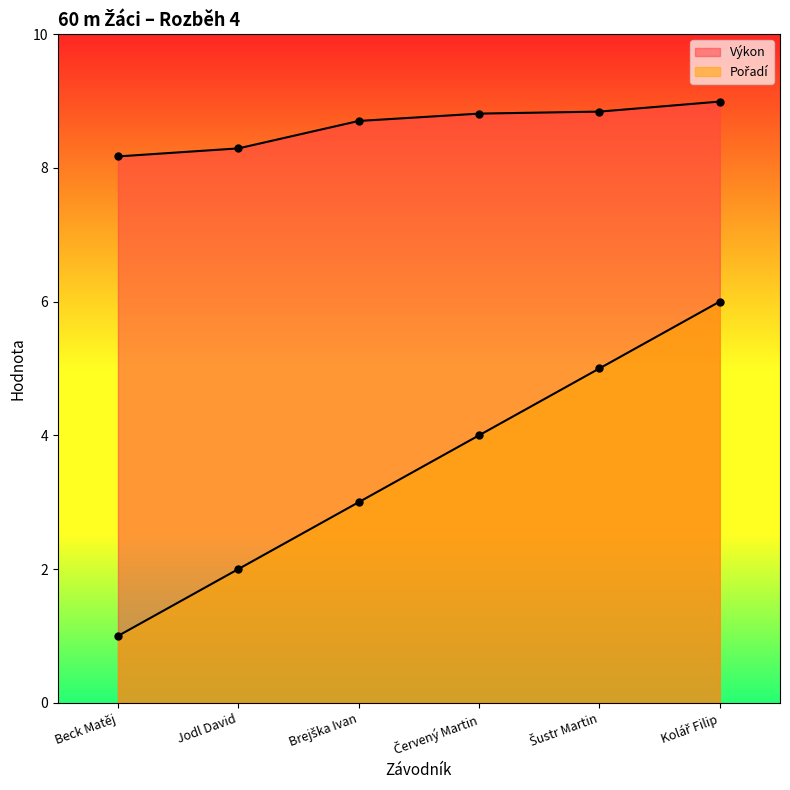

What is the average value of the Výkon series?

8.6